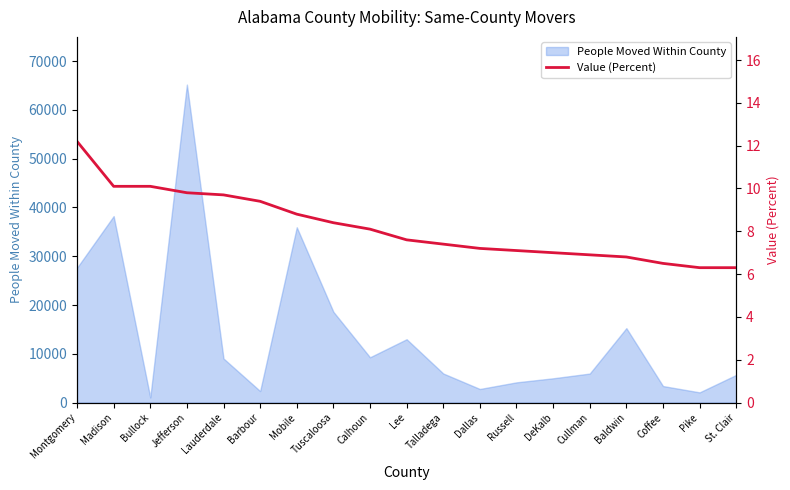

How many lines are shown in the chart?

1